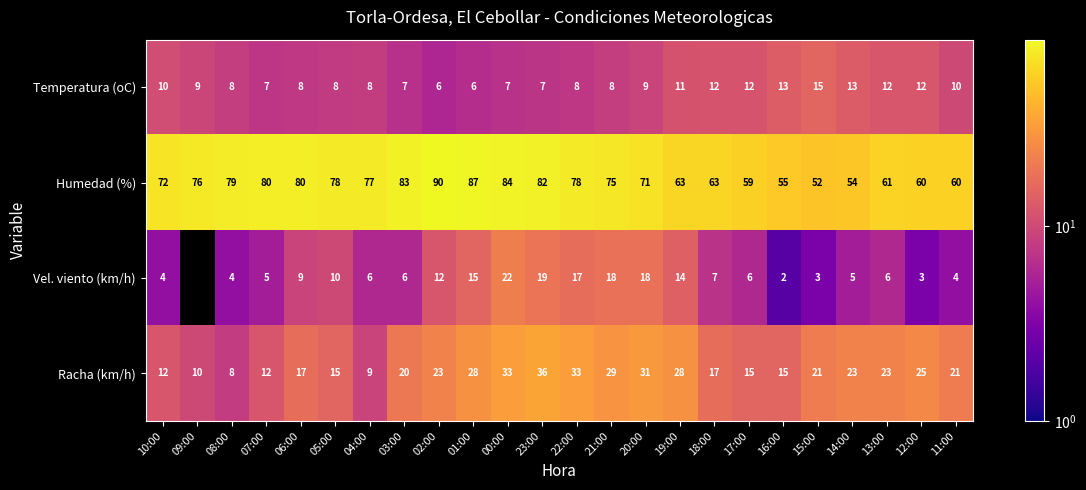

Which series changed the most between 06:00 and 13:00?

Humedad (%)